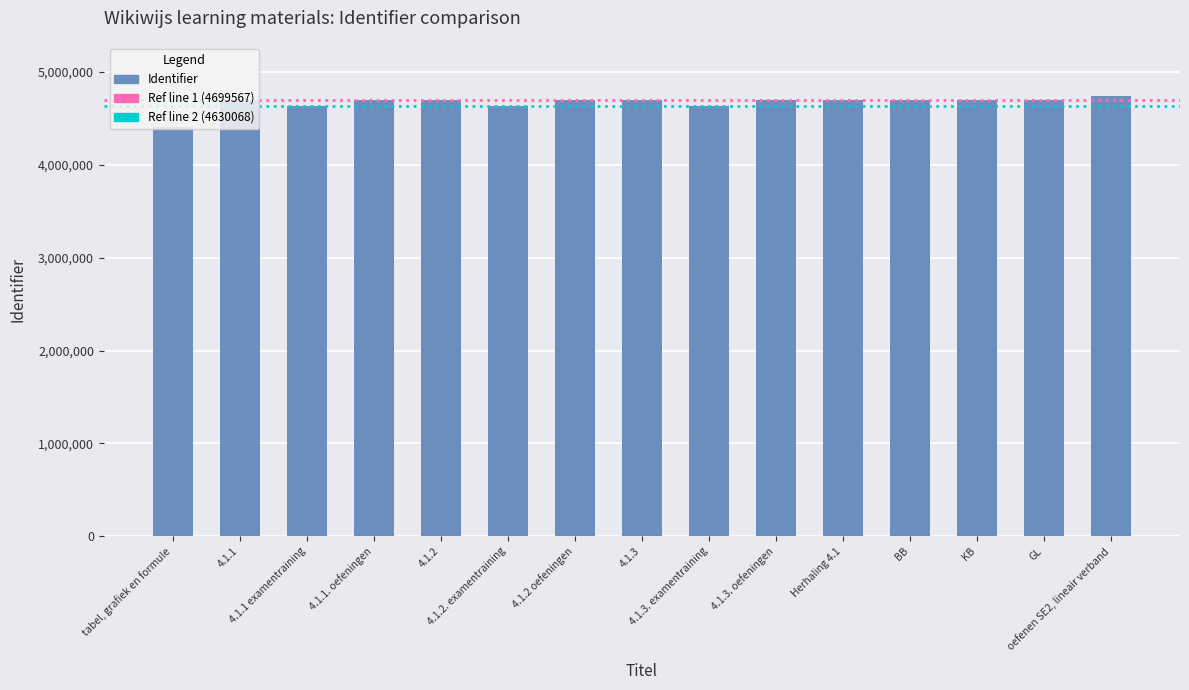

What is the label of the 15th bar from the right?

tabel, grafiek en formule